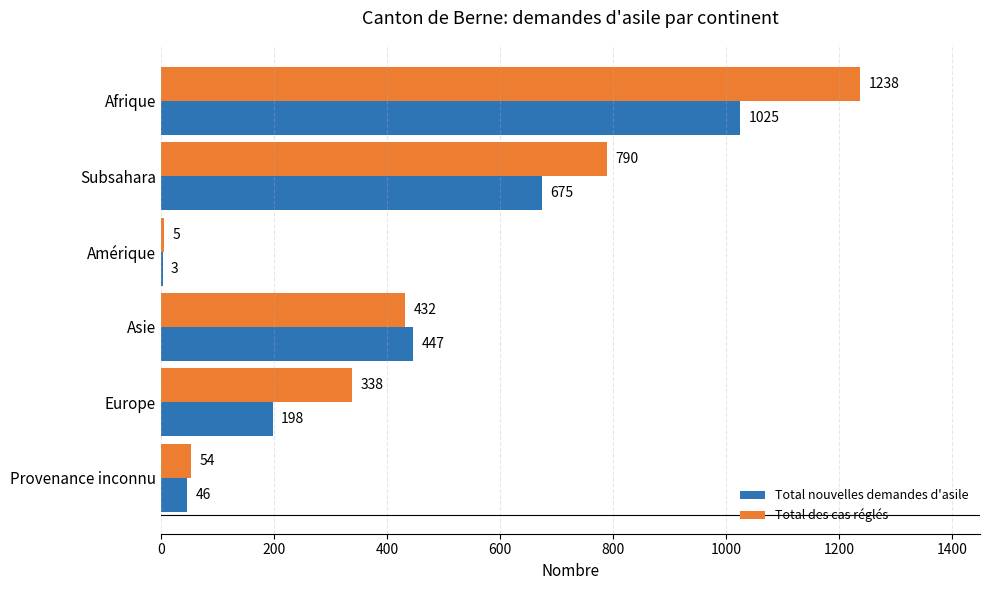

The Total nouvelles demandes d'asile series shows 46 at Provenance inconnu. True or false?

True